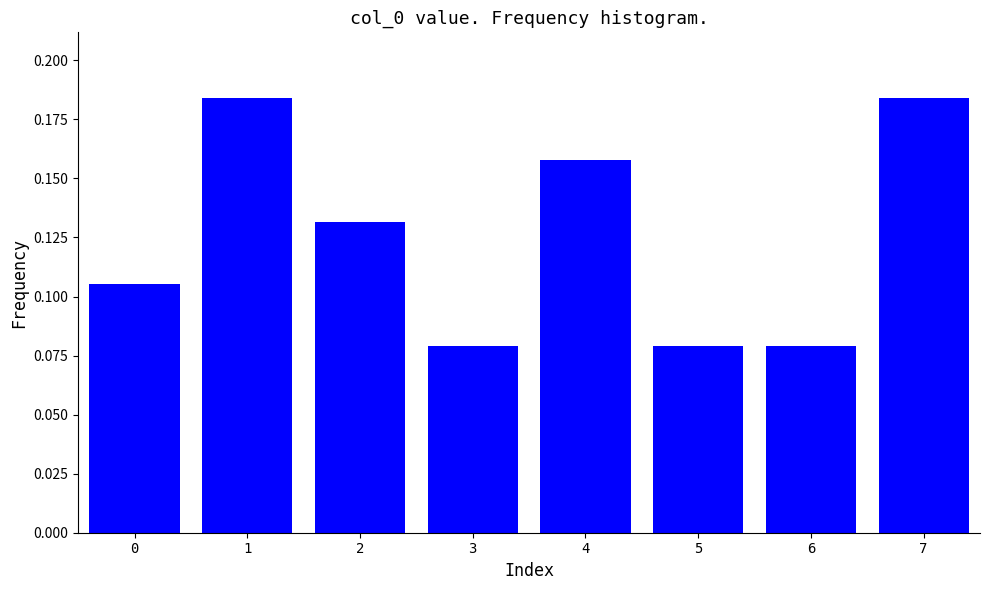

What is the sum of all values?

1.0